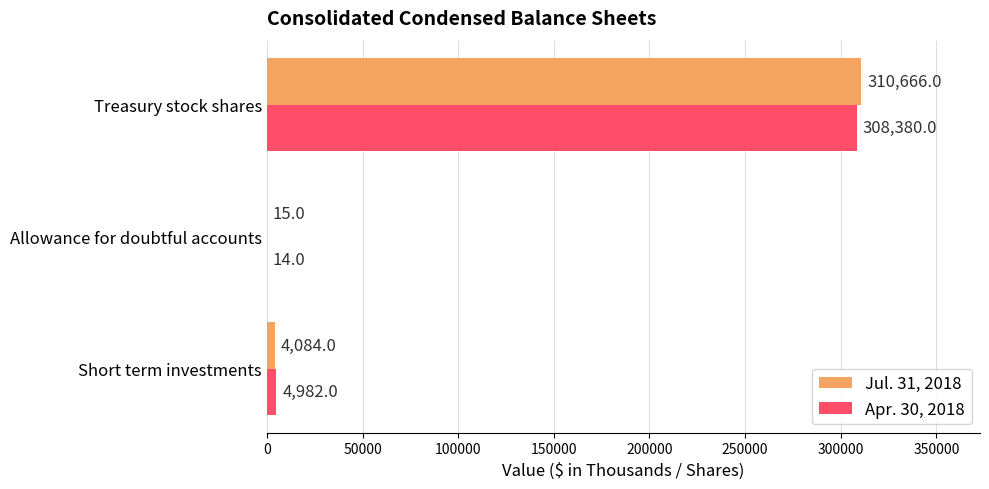

What is the average value of the Jul. 31, 2018 series?

104922